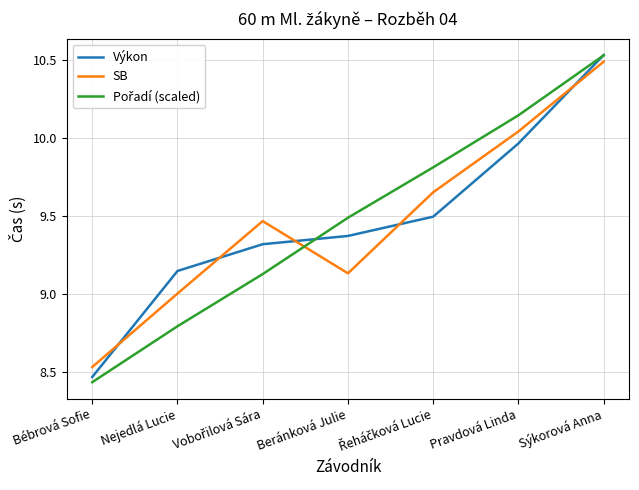

How many lines are shown in the chart?

3